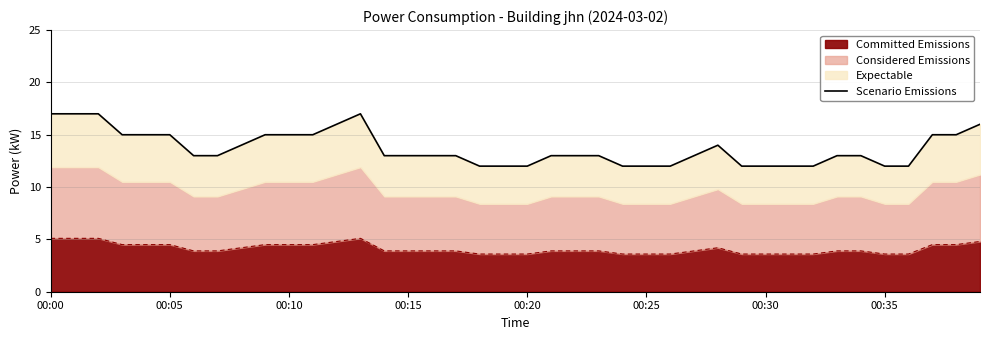

Does the chart display data point markers on the line(s)?

No